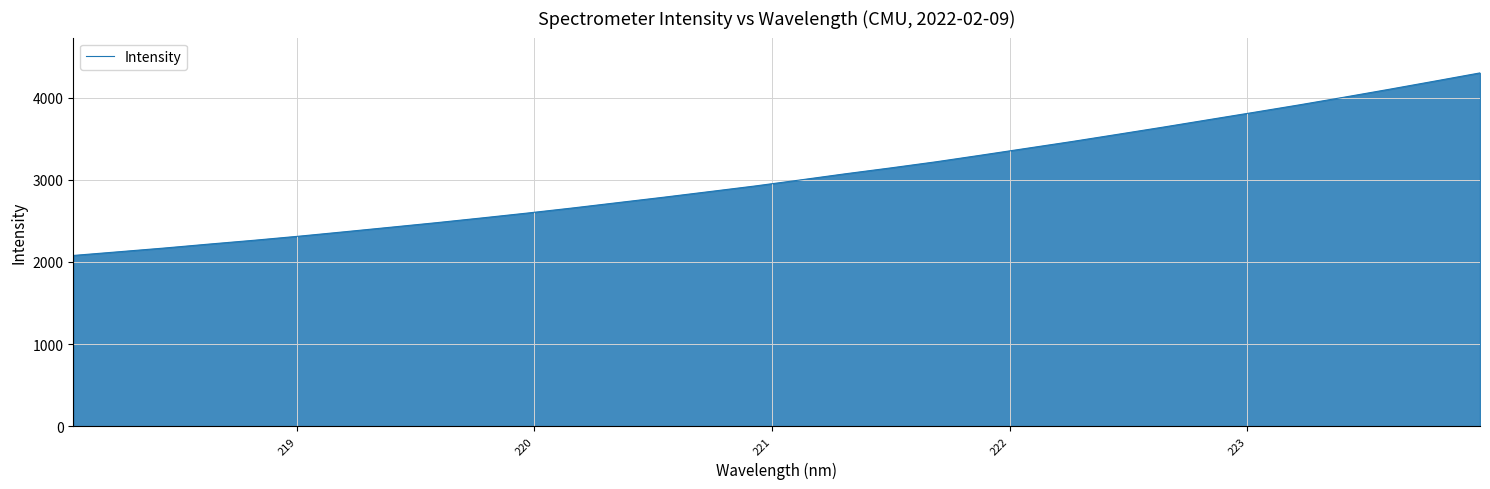

What is the minimum value shown in the chart?

2079.0